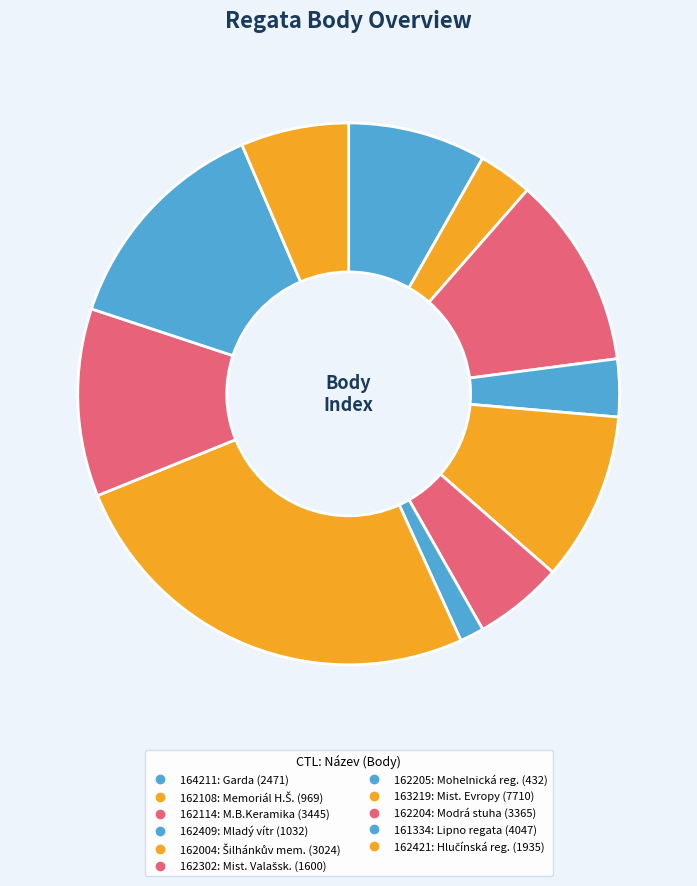

Count the number of slices in the pie.

11